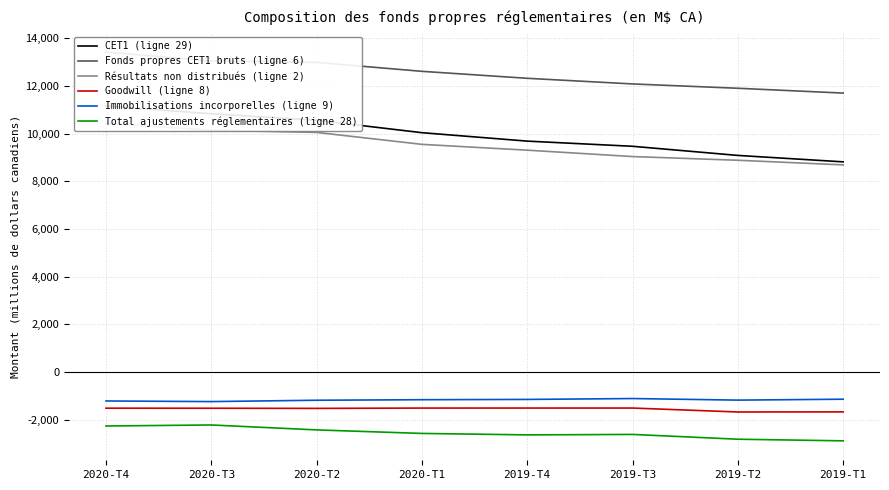

True or false: Fonds propres CET1 bruts (ligne 6) and CET1 (ligne 29) intersect in this chart.

False